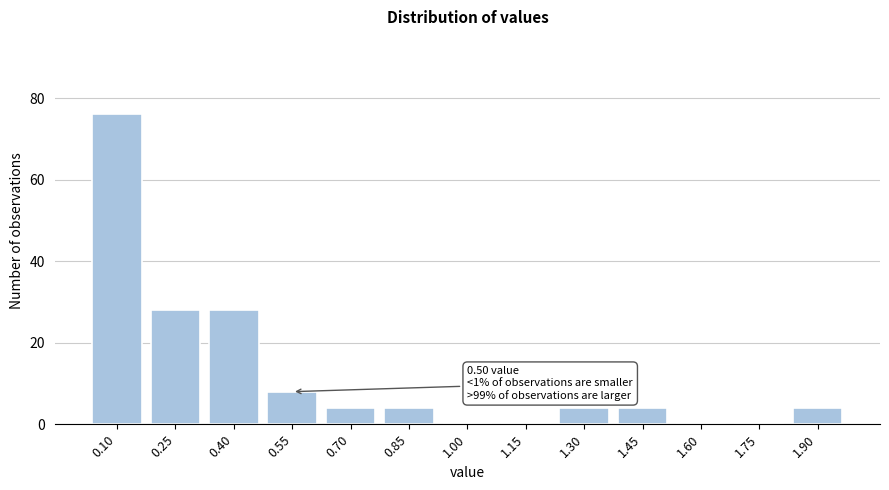

Reading left to right, list all the values displayed in this chart.

0.10=76	0.25=28	0.40=28	0.55=8	0.70=4	0.85=4	1.00=0	1.15=0	1.30=4	1.45=4	1.60=0	1.75=0	1.90=4